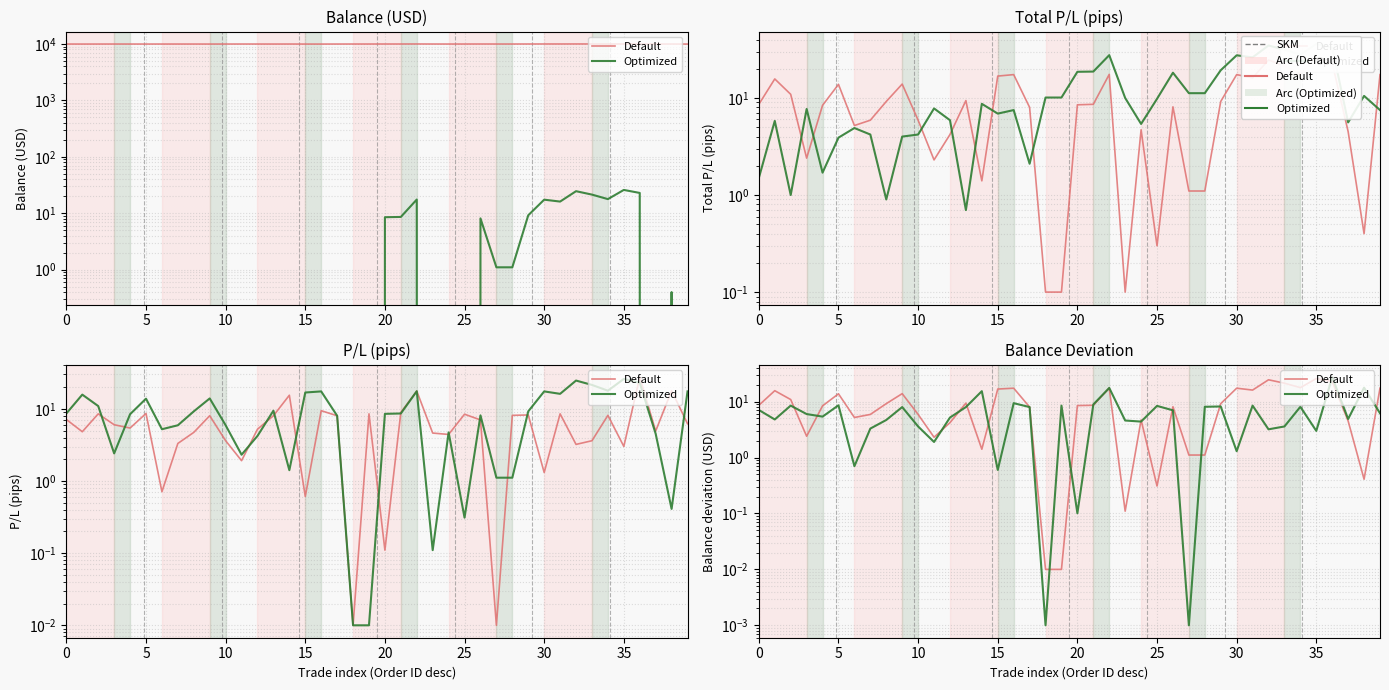

What is the approximate value of Default at 10?

5.9